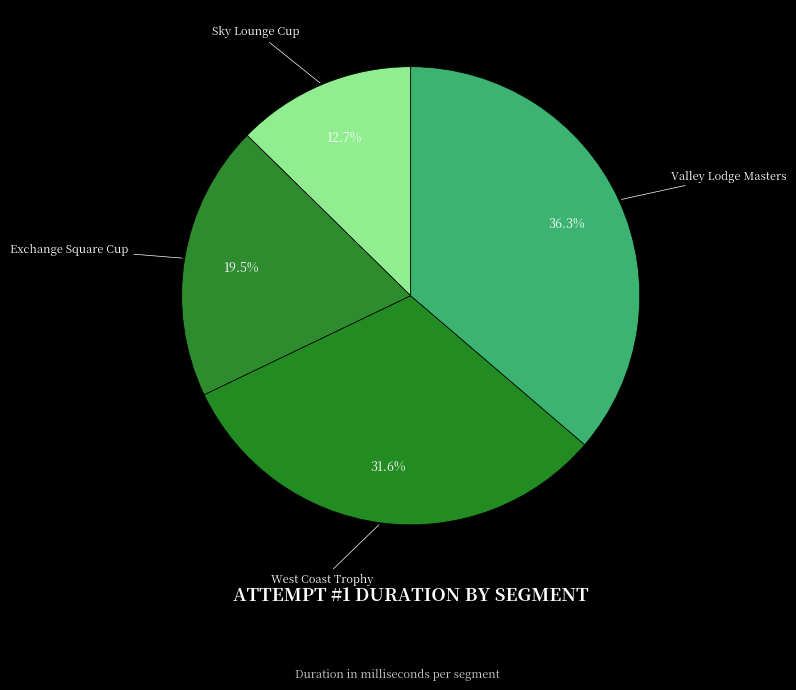

What is the smallest slice in the pie chart?

Sky Lounge Cup